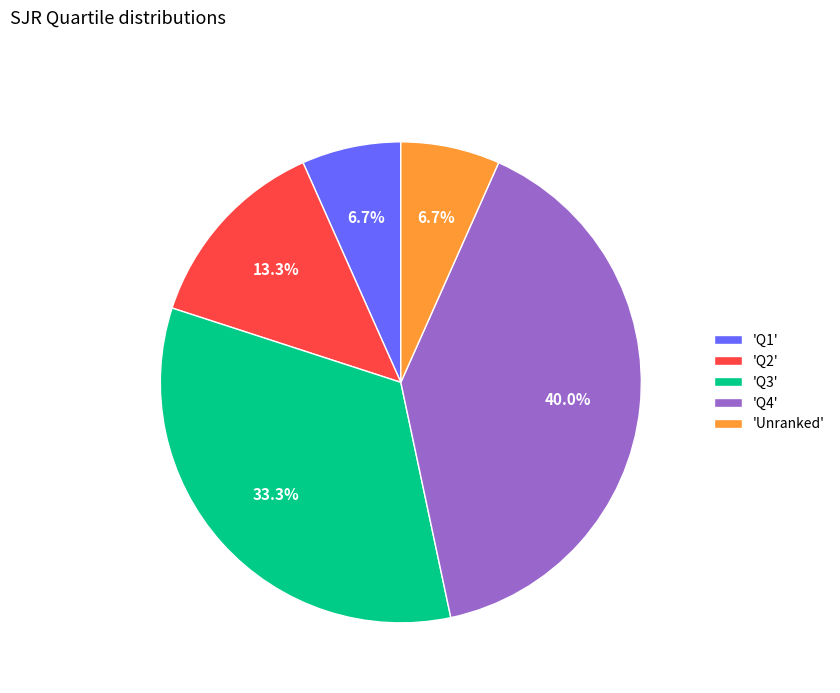

To the nearest percent, what is the difference between the largest and smallest slice percentages?

33%